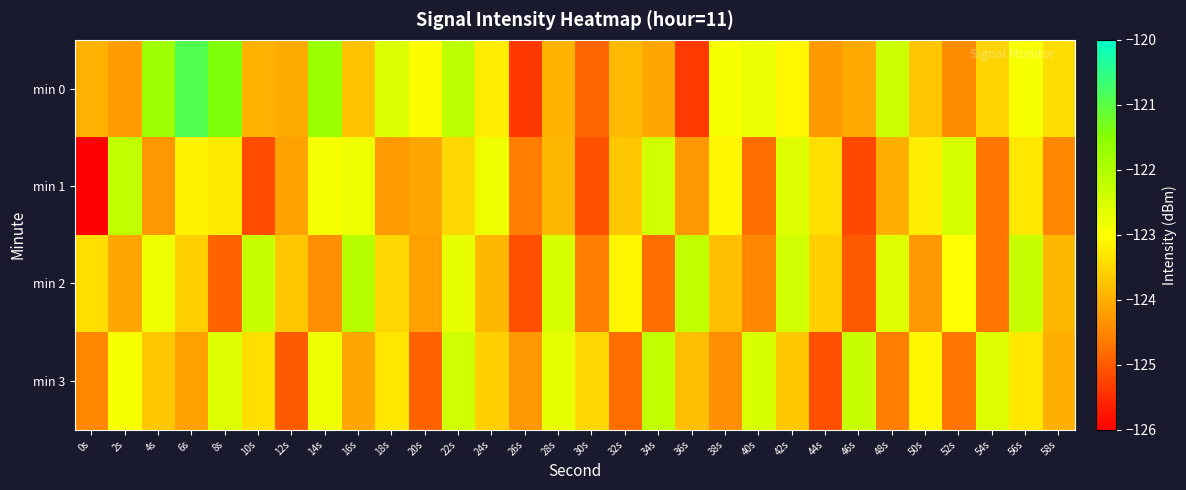

Rank the series at 56s from lowest to highest value.

min 1, min 3, min 0, min 2